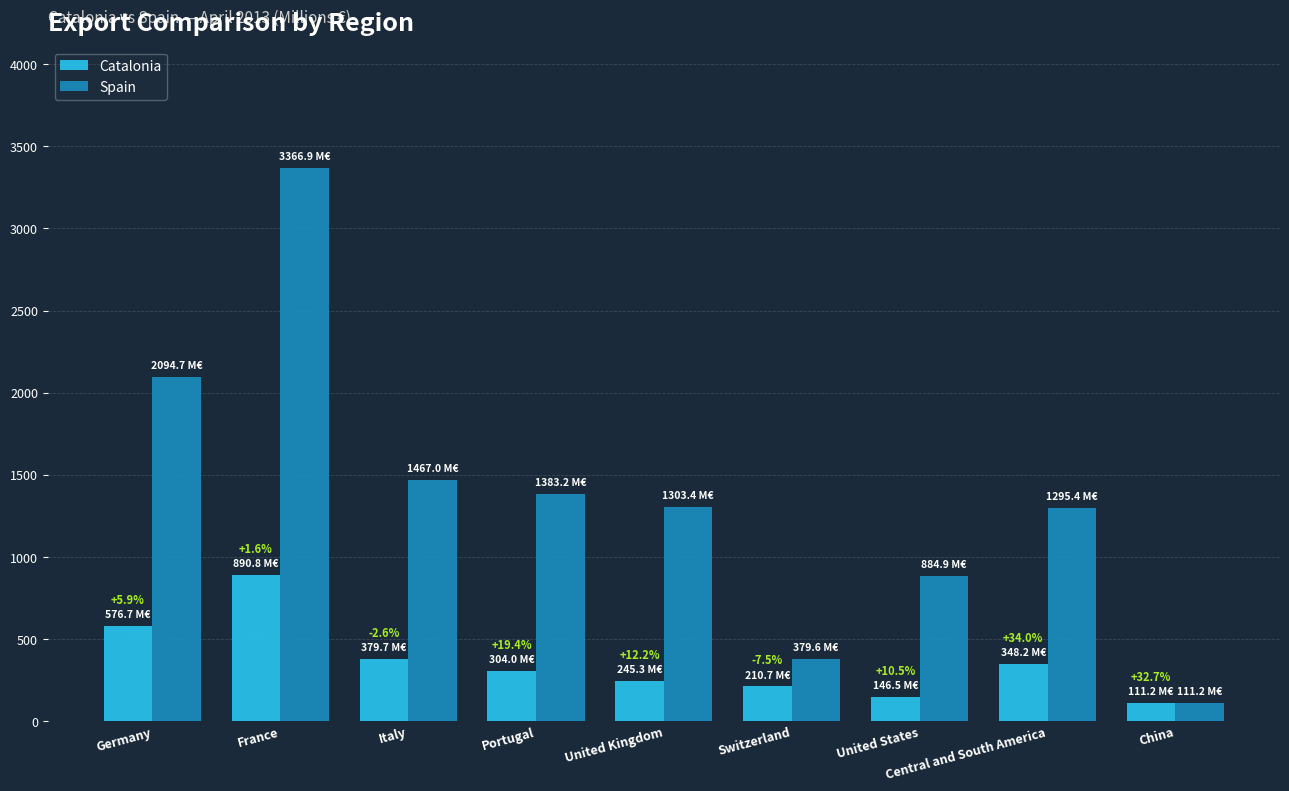

Are the bars horizontal?

No